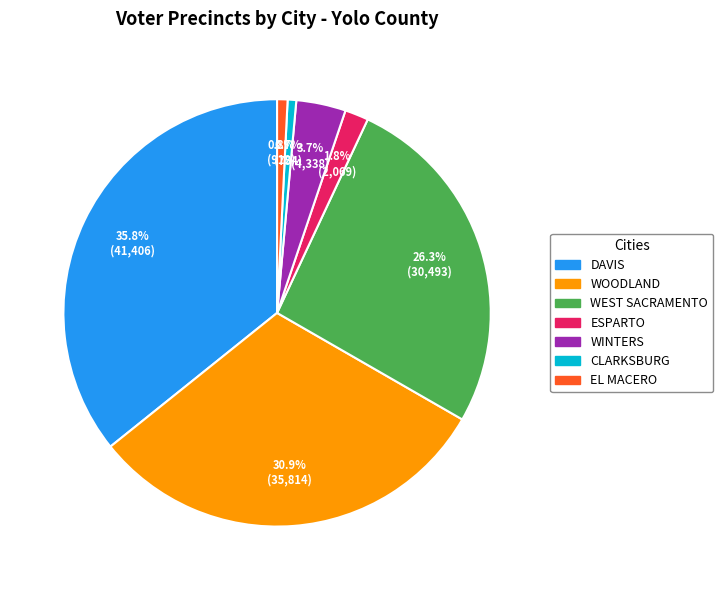

To the nearest percent, what is the combined percentage of ESPARTO and EL MACERO?

3%